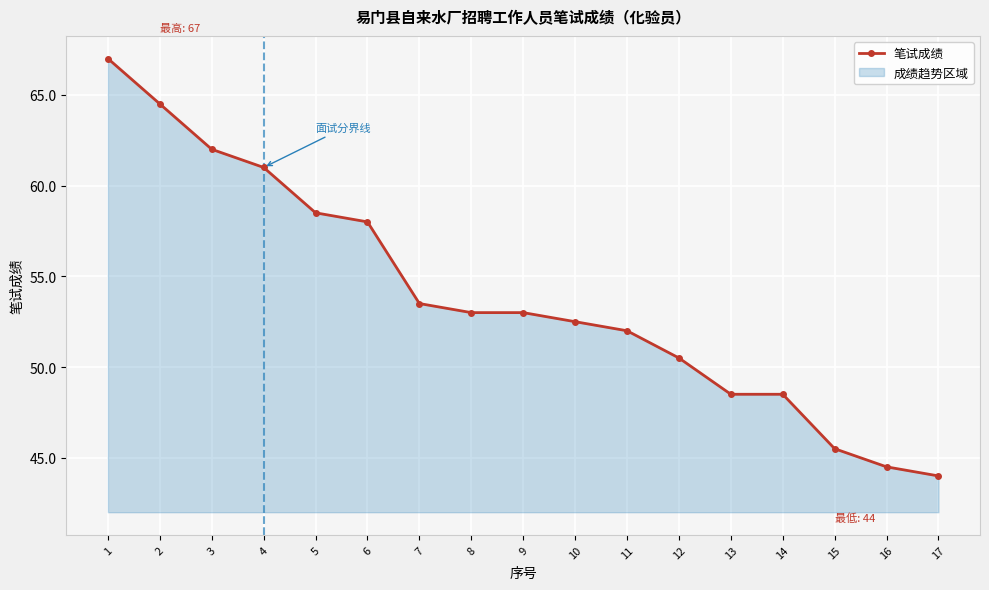

What is the average value?

53.9